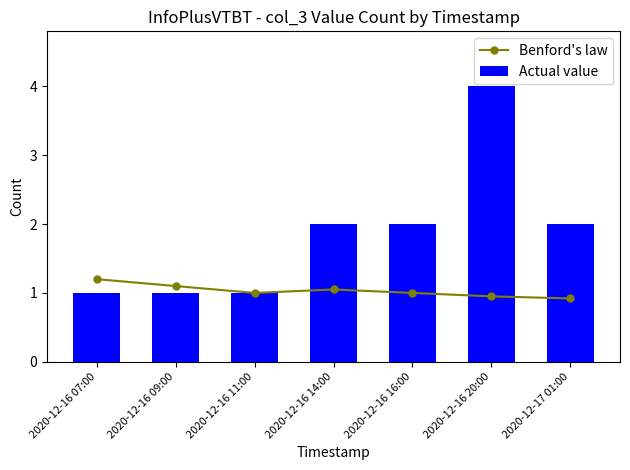

Rank the series by their average value, from lowest to highest.

Benford's law, Actual value